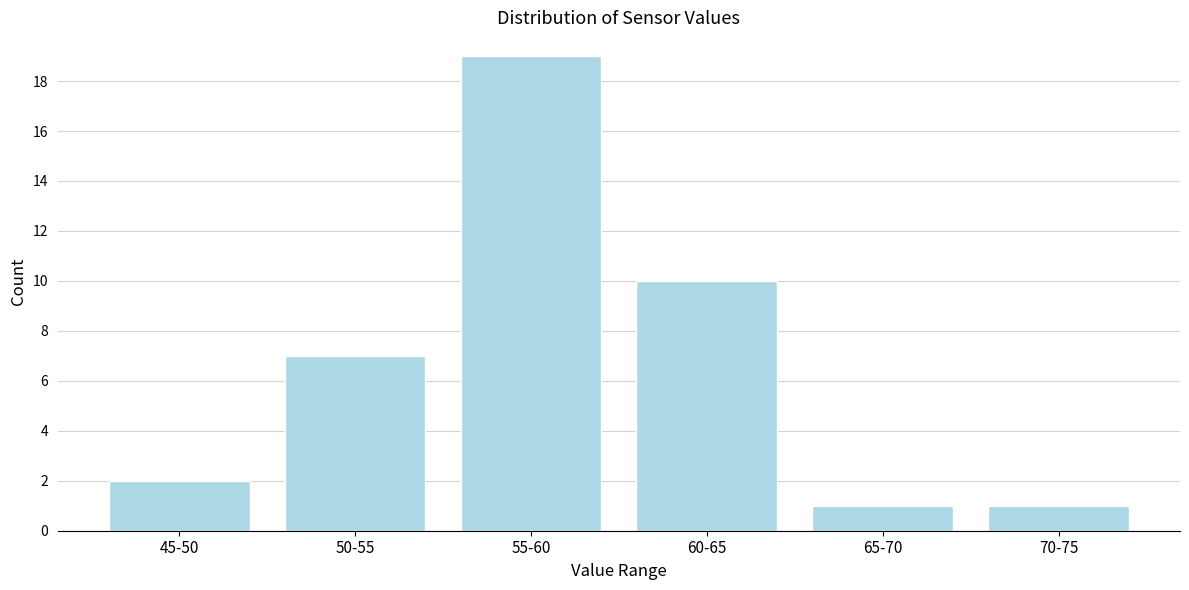

Reading left to right, list all the values displayed in this chart.

2	7	19	10	1	1